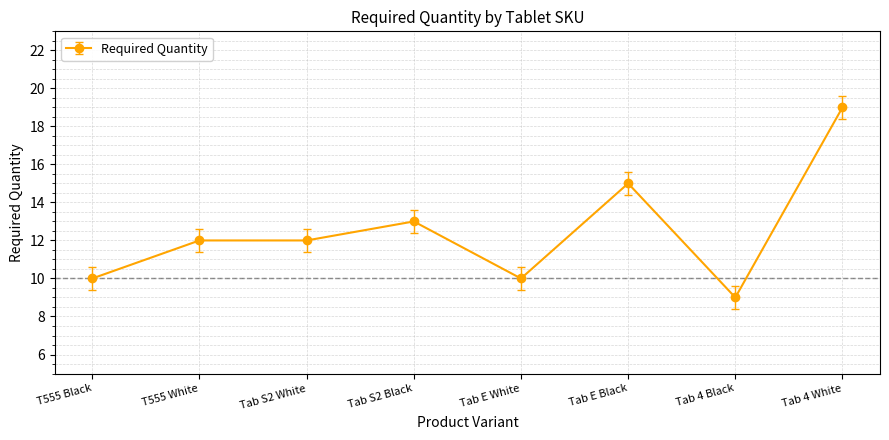

What is the difference between the maximum and minimum values?

10